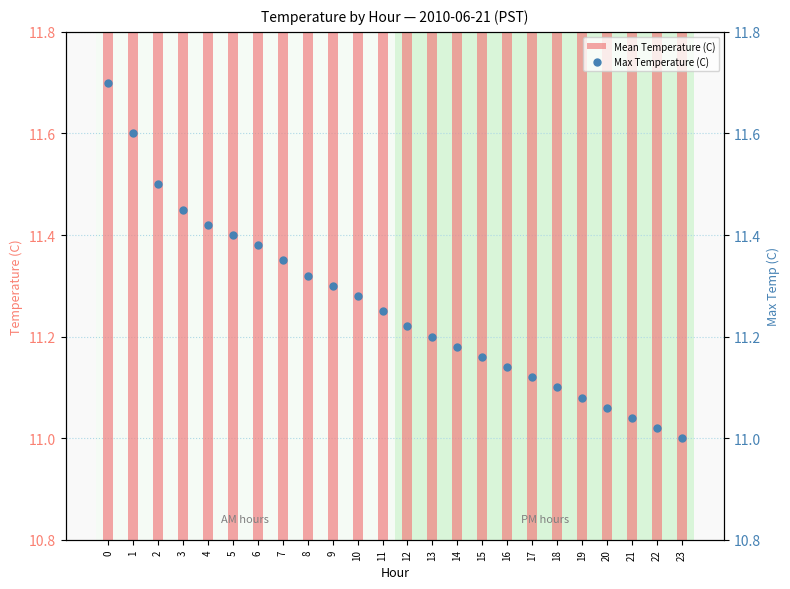

Between 14 and 20, which series saw the biggest shift?

Mean Temperature (C)